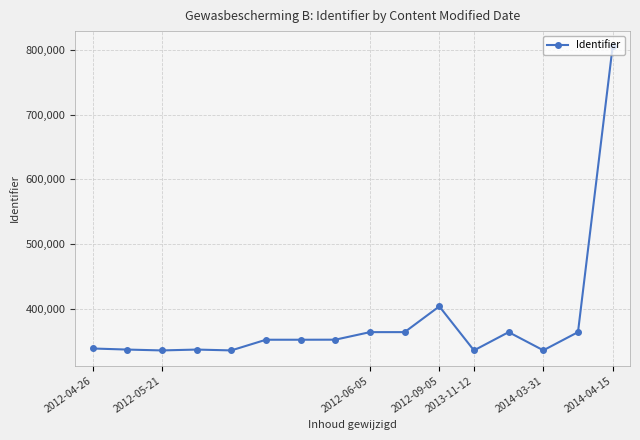

True or false: there are more than 0 points higher than both neighbors.

True